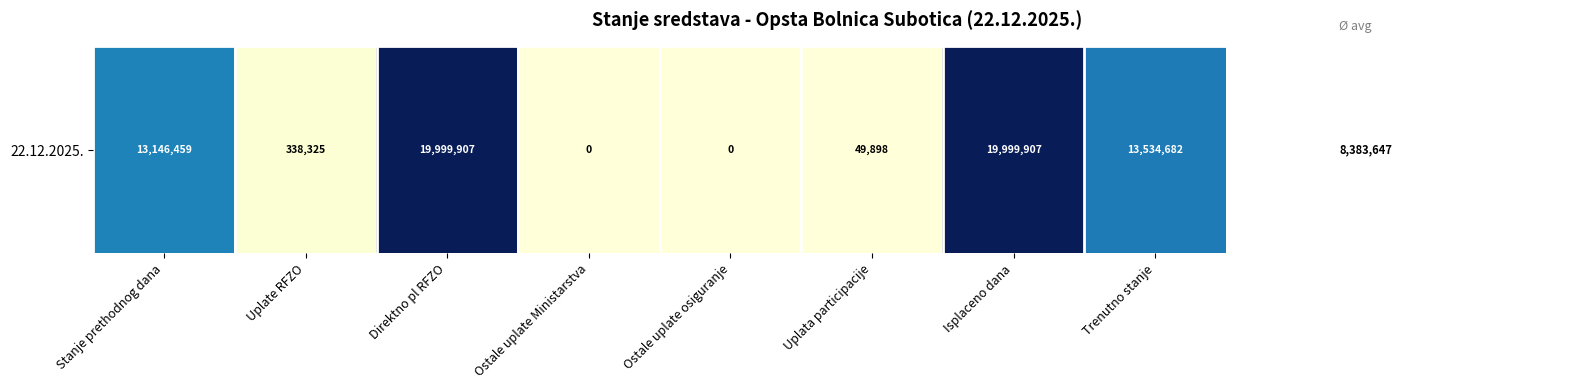

What is the difference between the second highest and minimum values?

19999906.6